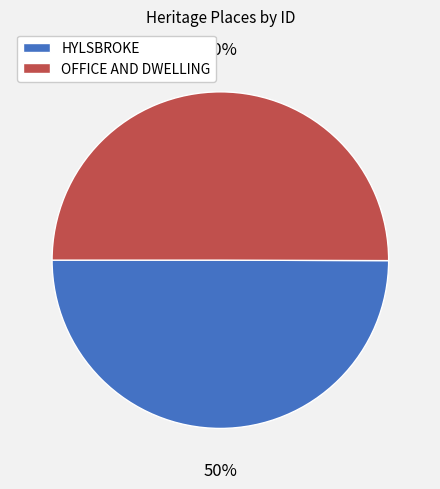

Combined, do OFFICE AND DWELLING and HYLSBROKE account for over 50%?

Yes